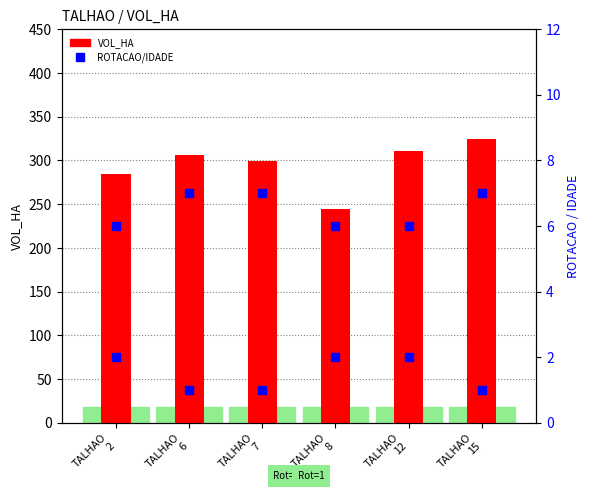

Which series has the largest total across all categories?

VOL_HA